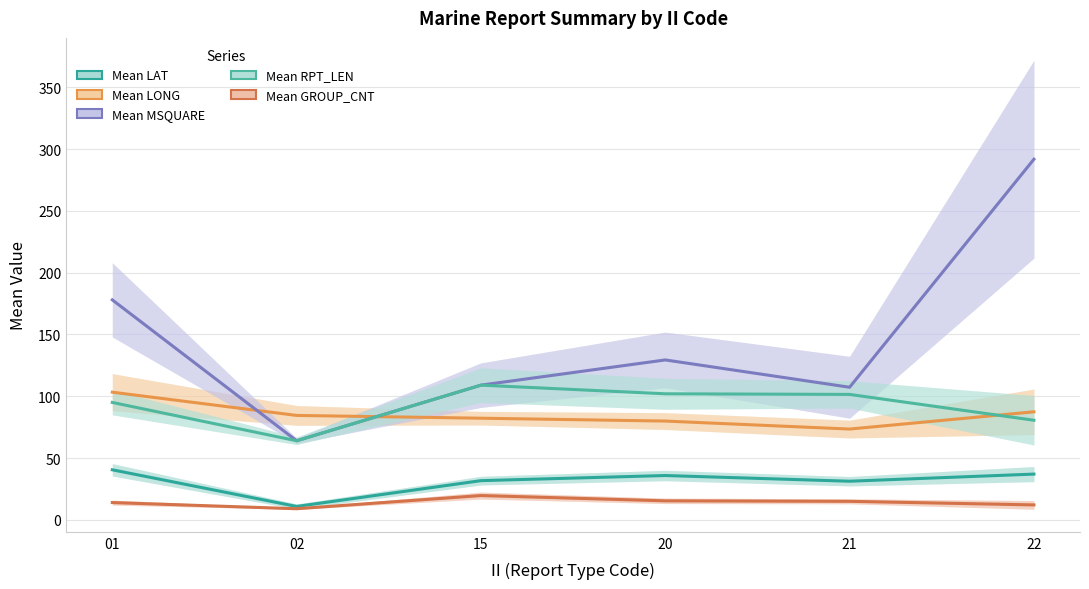

Reading left to right, list all the values displayed in this chart.

Mean LAT: 40.5	10.8	31.7	35.9	31.3	37.0
Mean LONG: 103.3	84.5	82.2	79.9	73.5	87.4
Mean MSQUARE: 178.0	64.0	109.0	129.4	107.3	291.8
Mean RPT_LEN: 95.0	64.0	109.0	102.0	101.5	80.6
Mean GROUP_CNT: 14.0	9.0	19.7	15.4	15.0	12.1